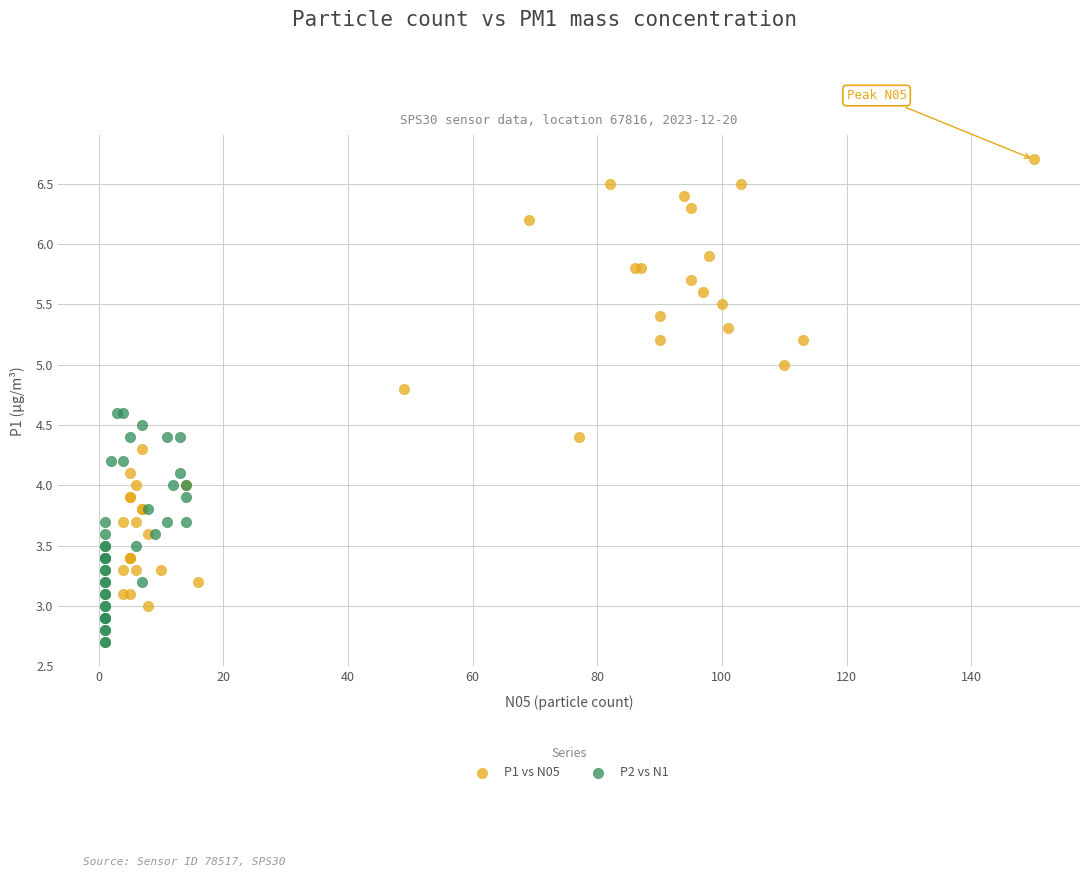

Which series contains the highest Y value?

P1 vs N05